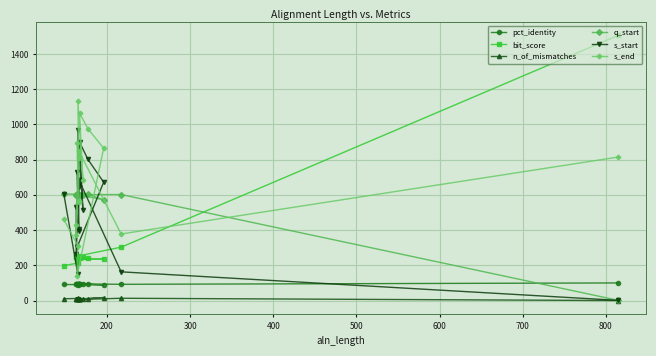

Count the number of categories in the chart.

18